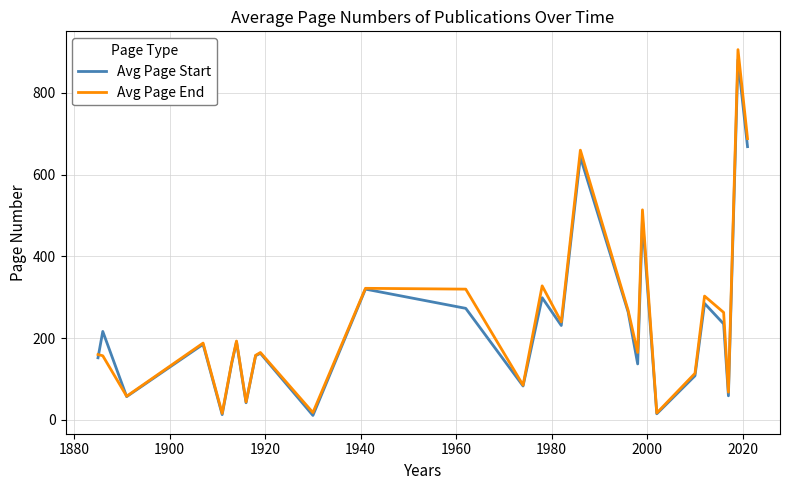

True or false: Avg Page End and Avg Page Start cross at least once.

True